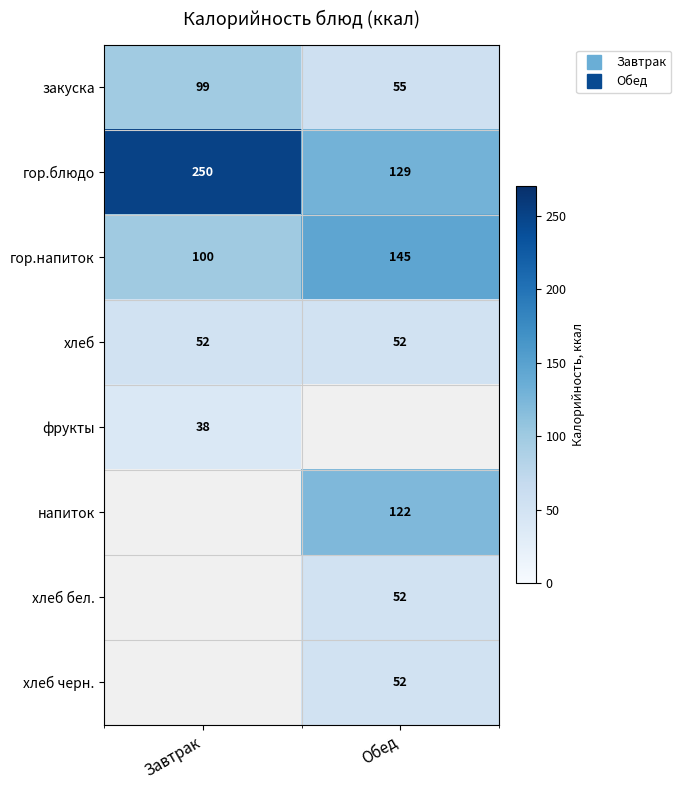

Which category has the lowest value in the хлеб series?

Завтрак